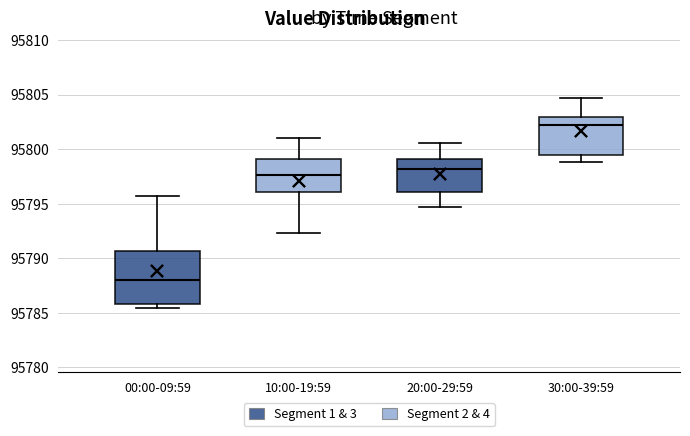

Which box has the highest median line?

30:00-39:59